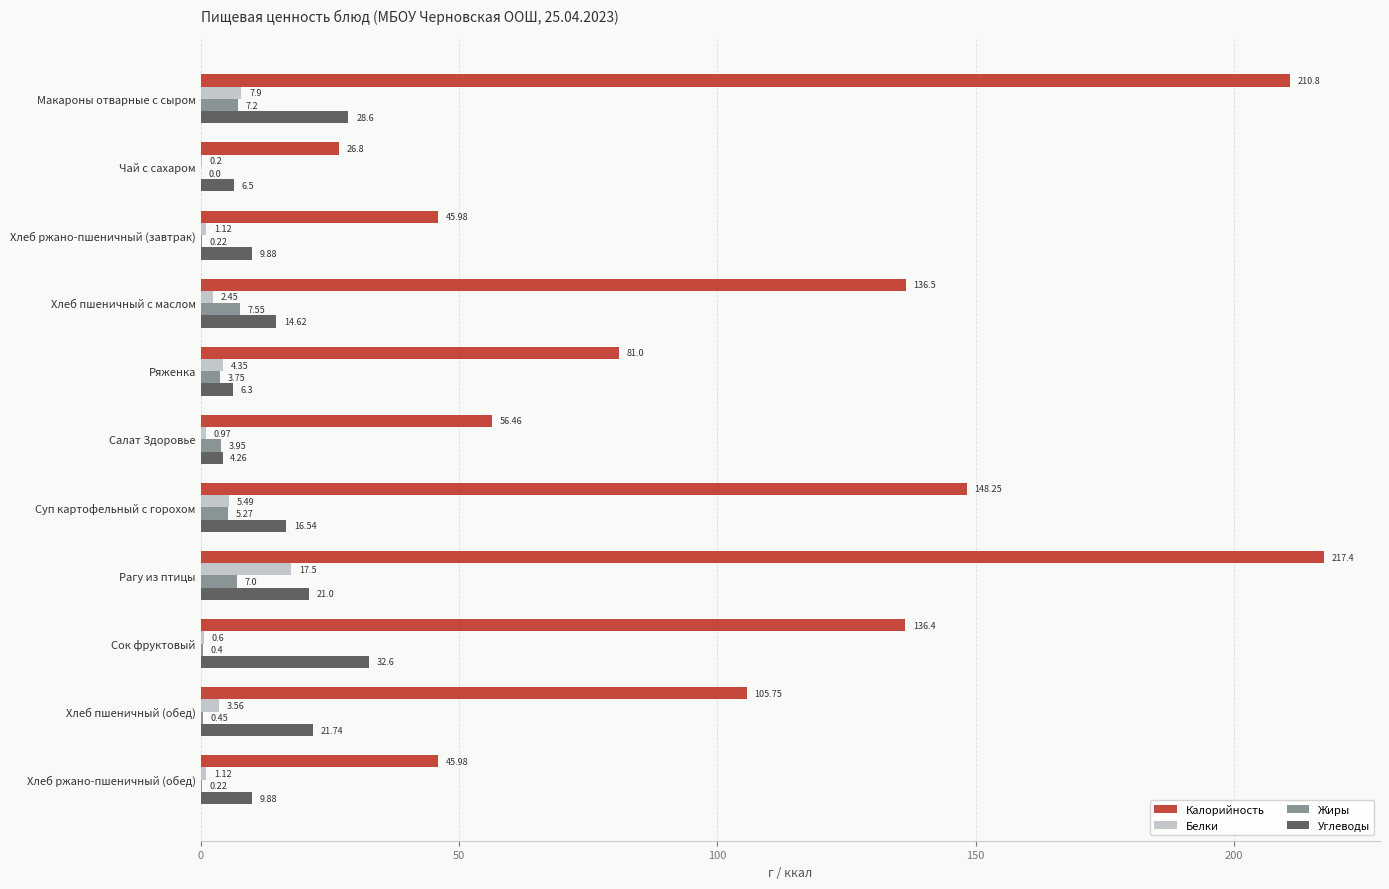

What is the sum of all Белки values?

45.3